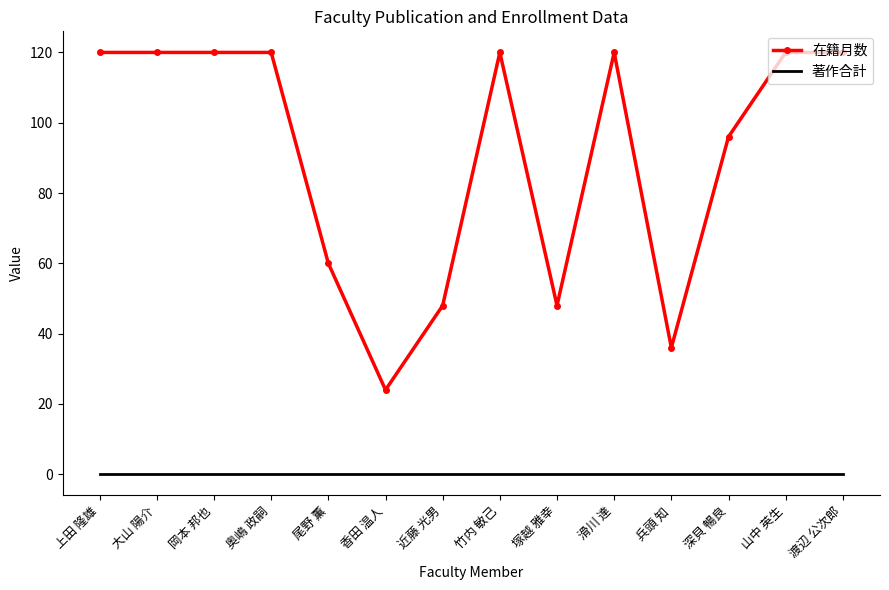

What is the sum of the 在籍月数 values at 大山 陽介 and 岡本 邦也?

240